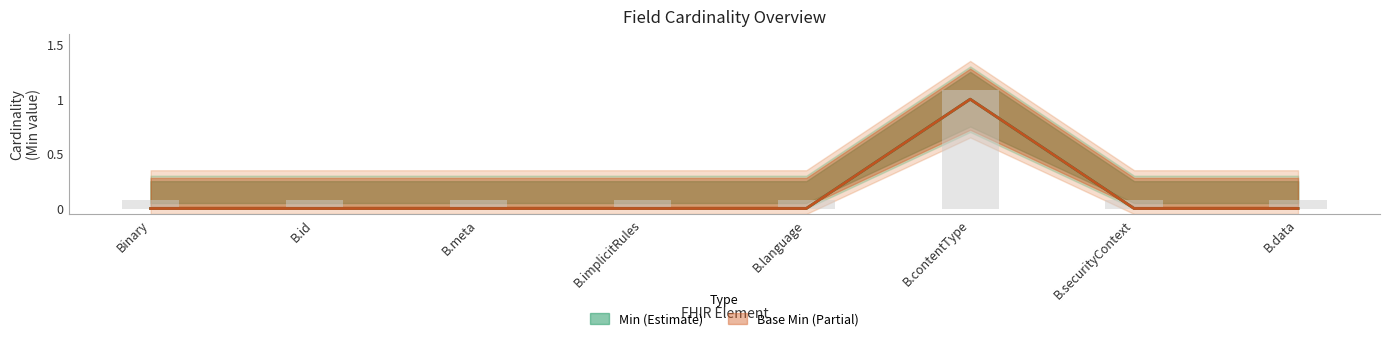

What is the maximum value for Min?

1